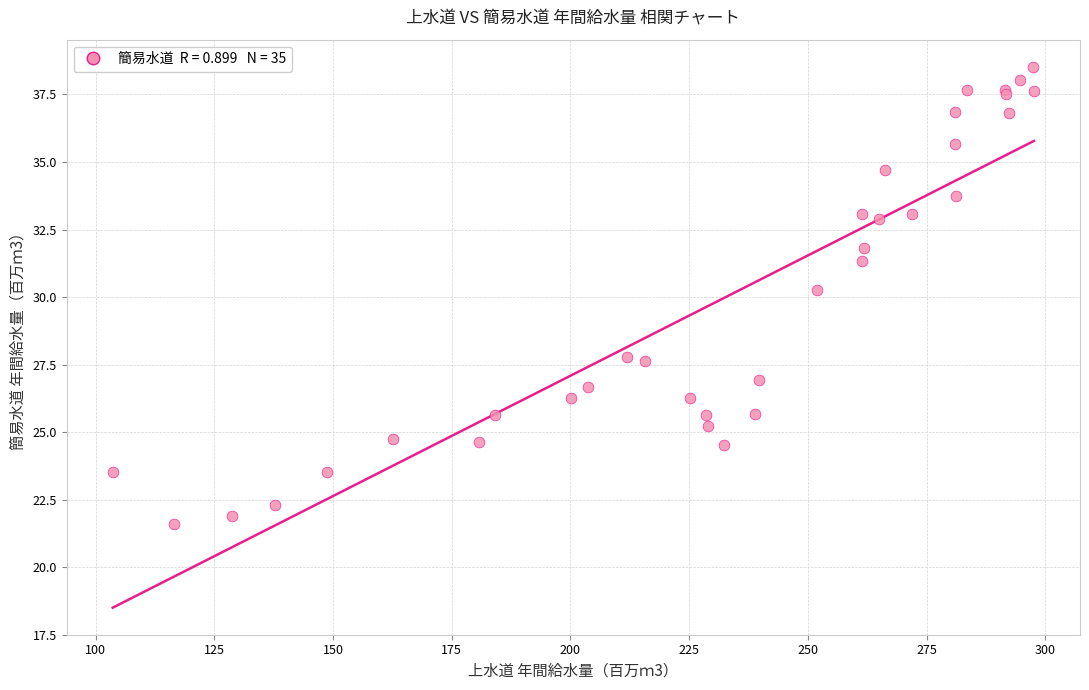

What Y value in the scatter plot is closest to 30?

30.2